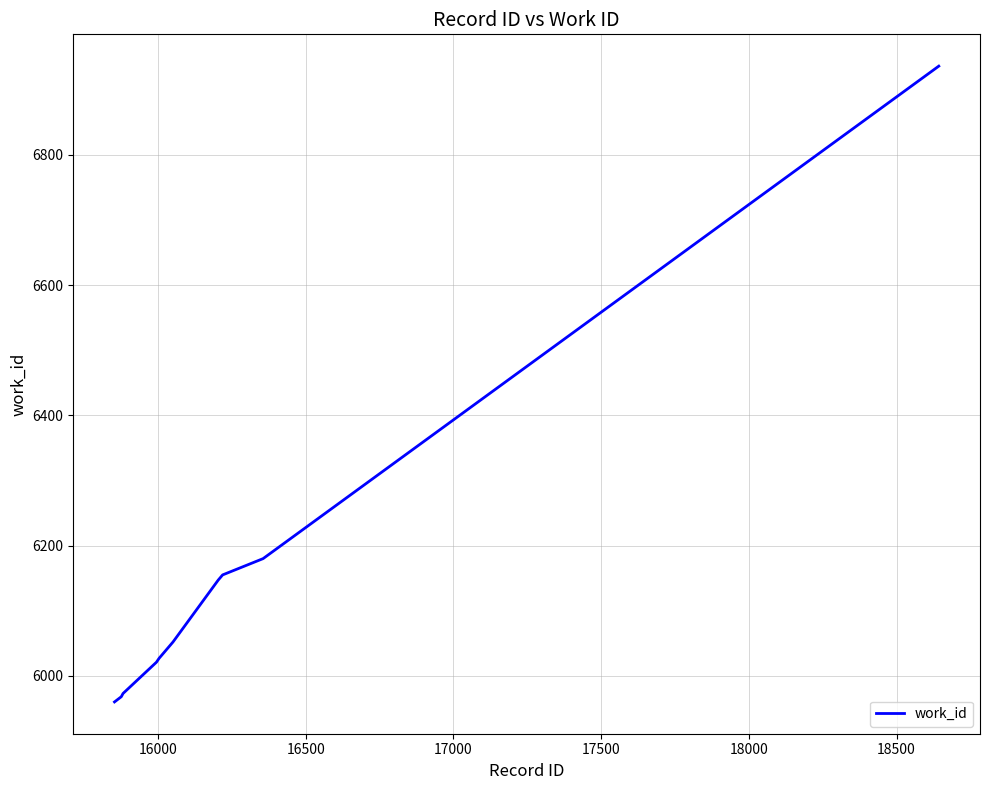

What is the greatest value displayed?

6936